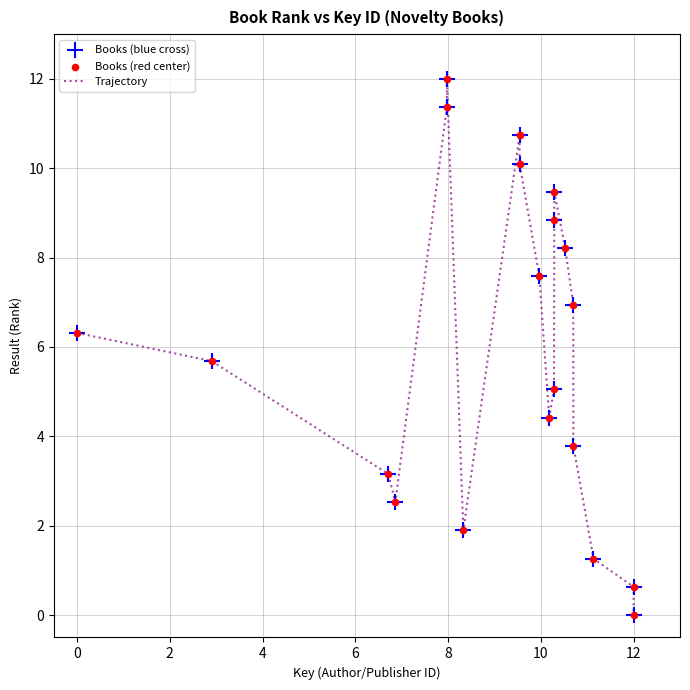

What is the greatest value displayed?

12.0